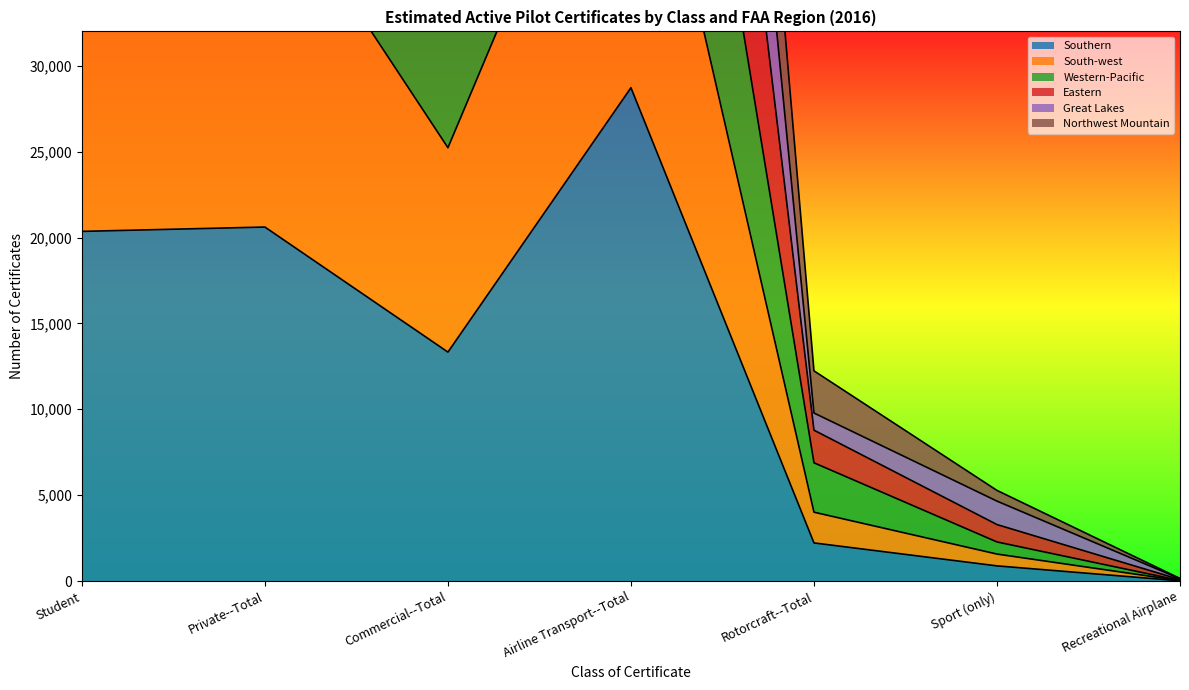

The Southern series shows 28721 at Airline Transport--Total. True or false?

True